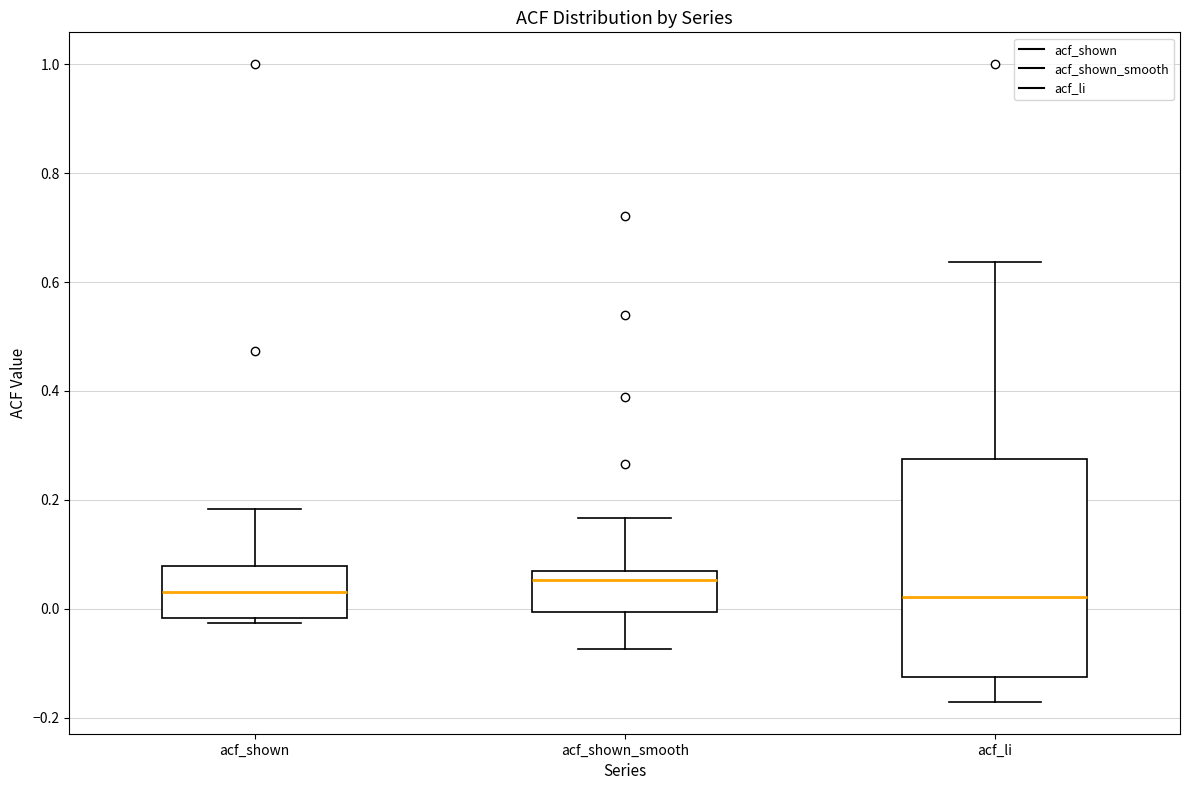

Which box is the tallest, from its lower edge to its upper edge?

acf_li